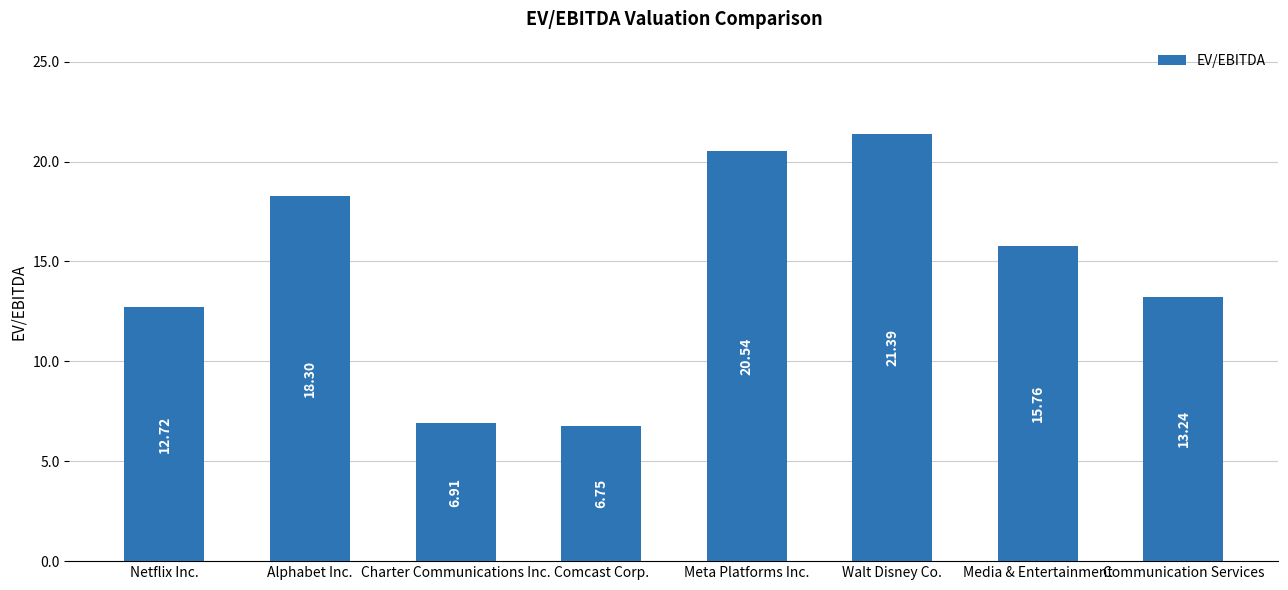

Count the number of data series in this chart.

1